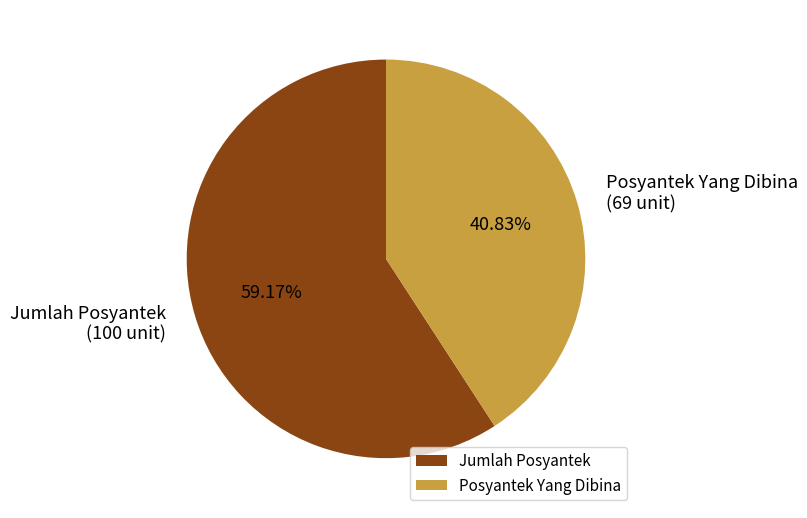

Approximately how many times larger is the value at Posyantek Yang Dibina compared to Jumlah Posyantek?

0.7